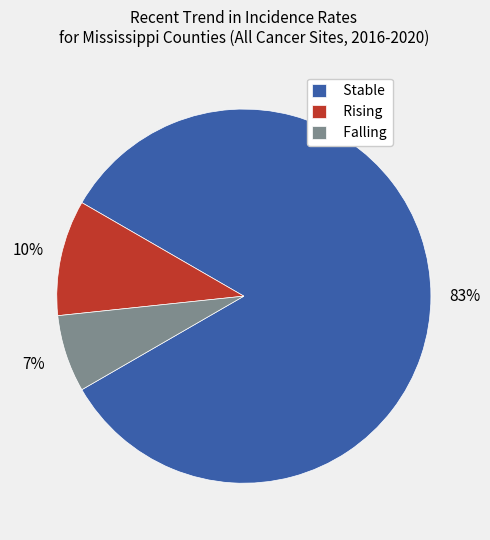

The Falling slice represents 1% of the pie. True or false?

False